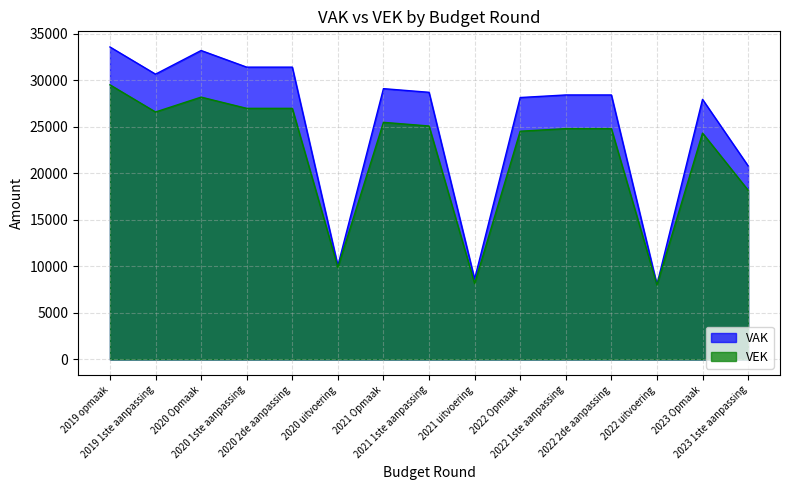

List the series in order of their peak value, highest first.

VAK, VEK